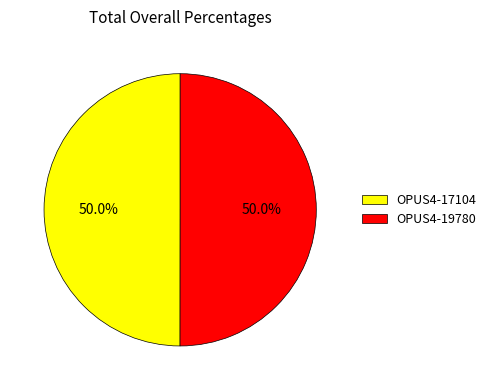

True or false: OPUS4-19780 accounts for 63% of the total.

False